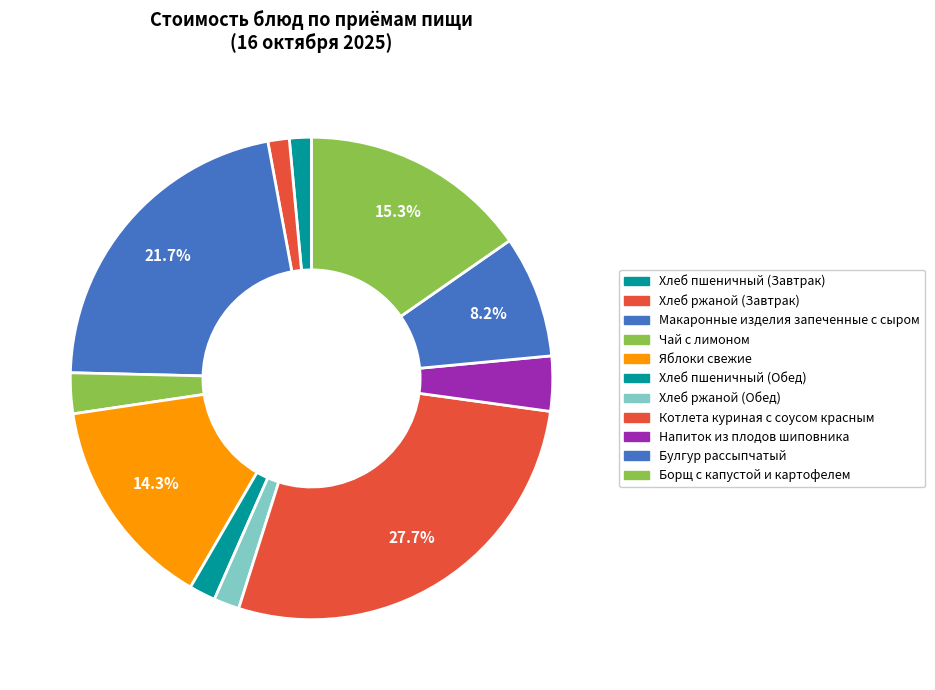

What portion of the pie excludes Котлета куриная с соусом красным?

72.3%